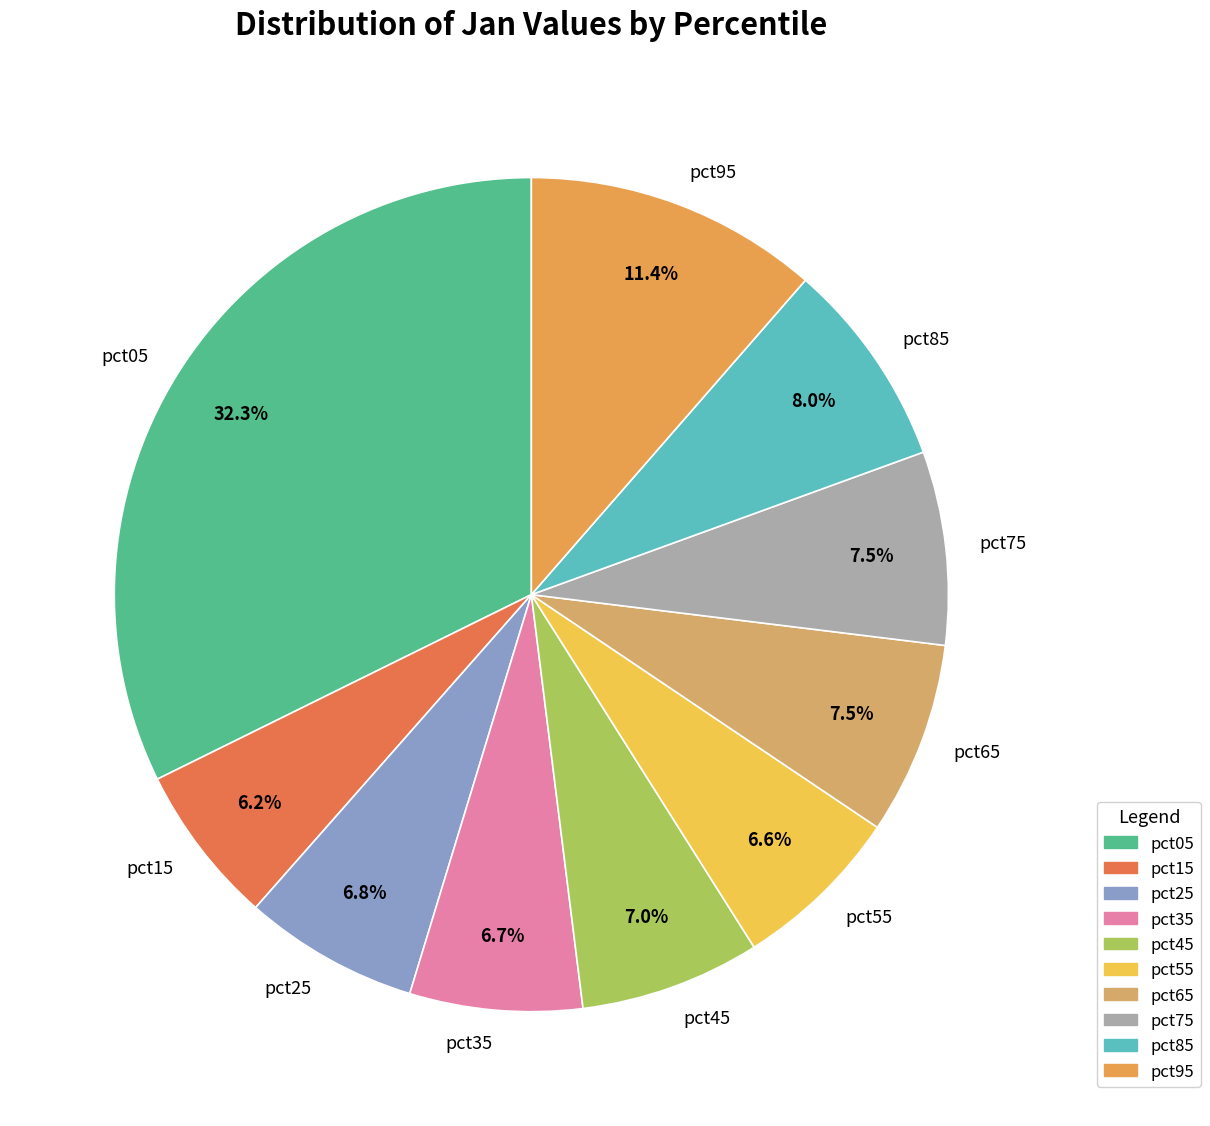

Is there any slice that represents more than half of the pie?

No